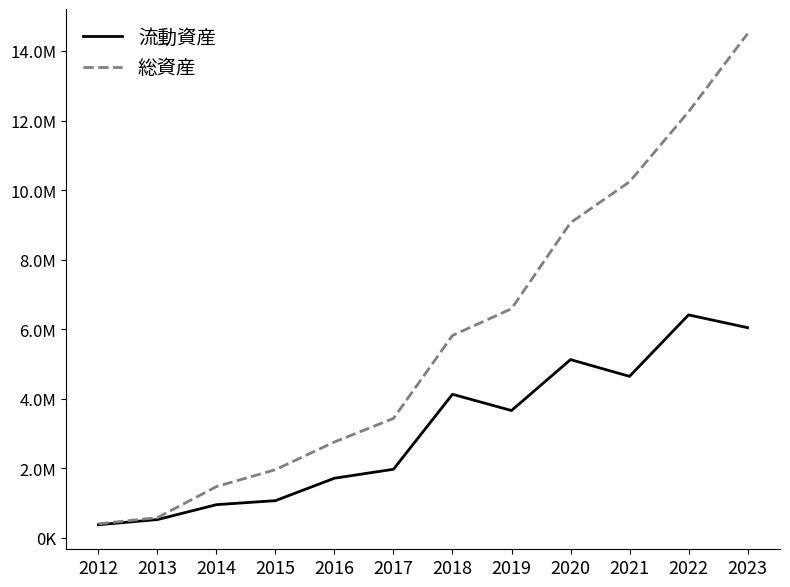

What is the sum of all 流動資産 values?

36675312